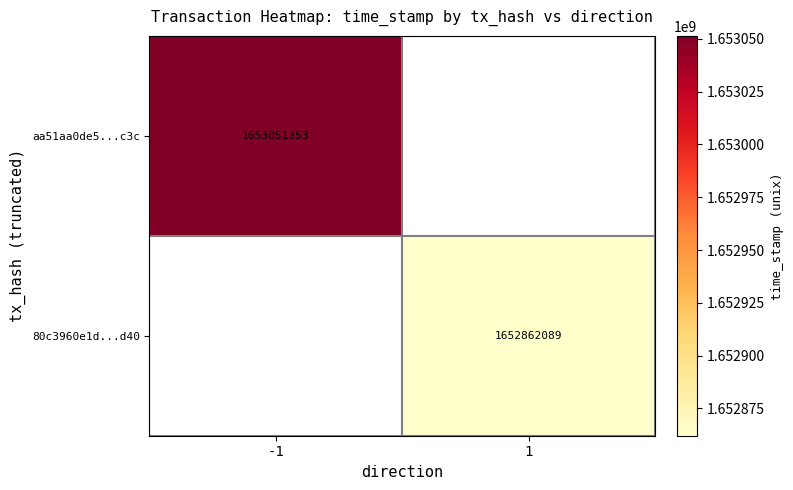

The value of 80c3960e1d...d40 at 1 is 2723280802. True or false?

False